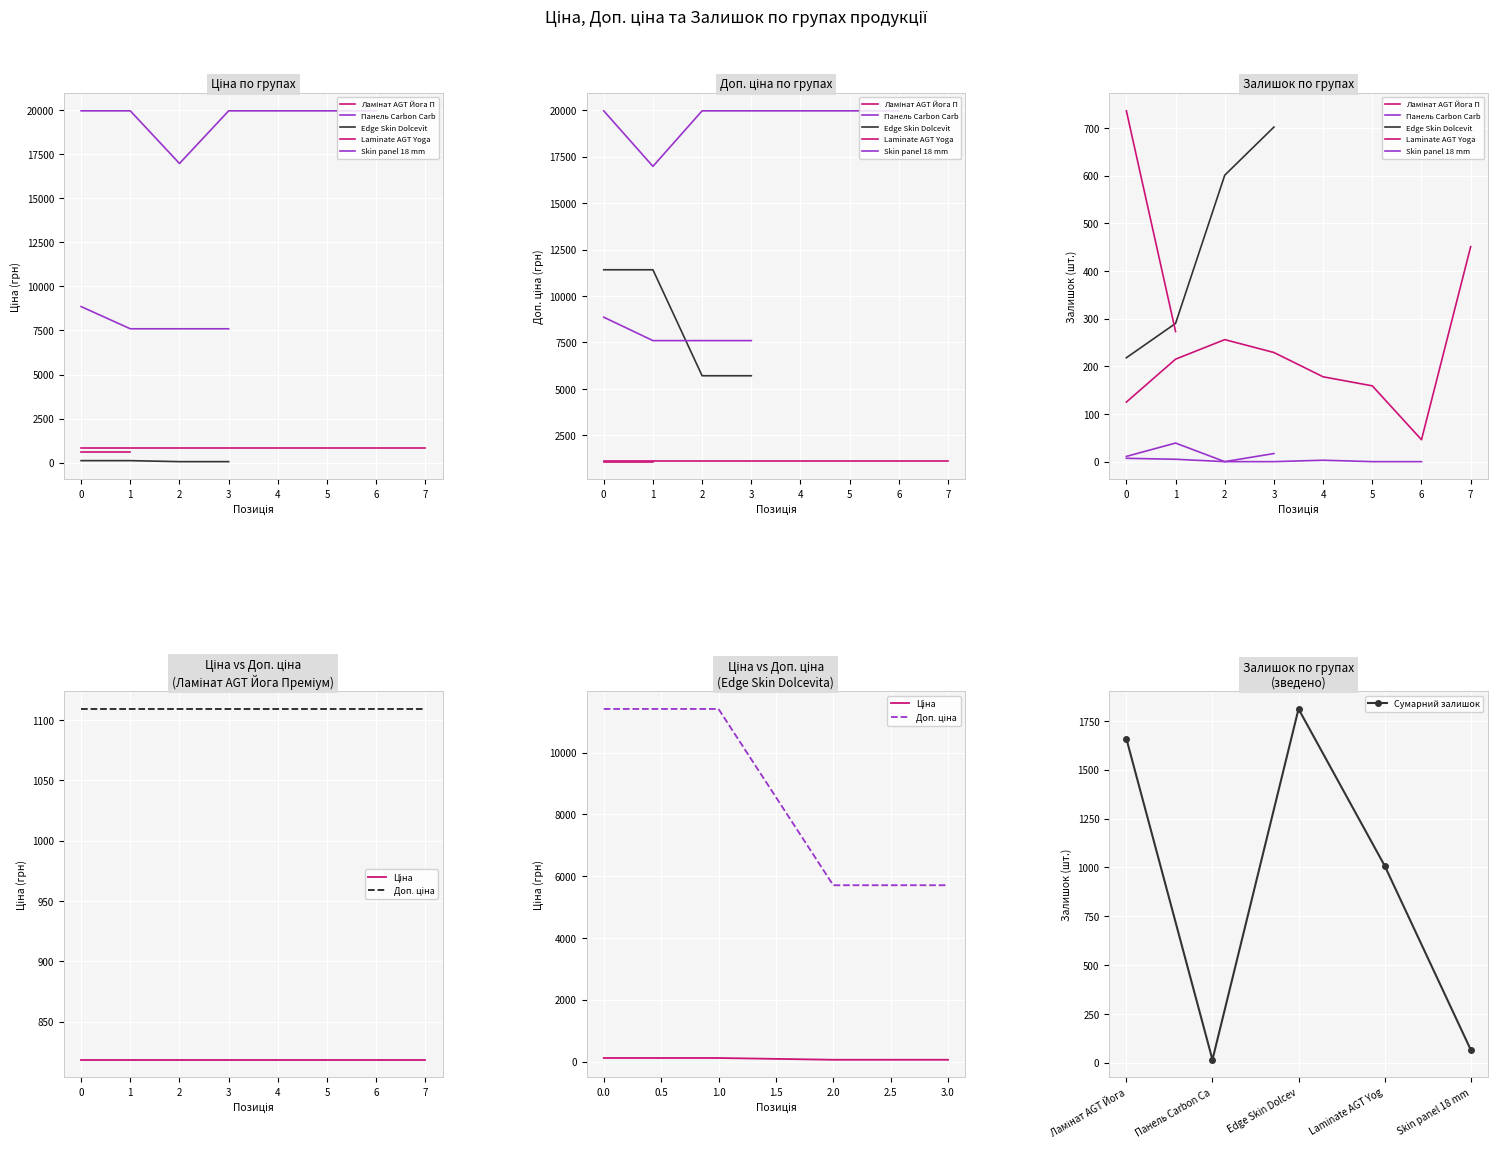

Where is the first local maximum for Сумарний залишок?

Edge Skin Dolcev